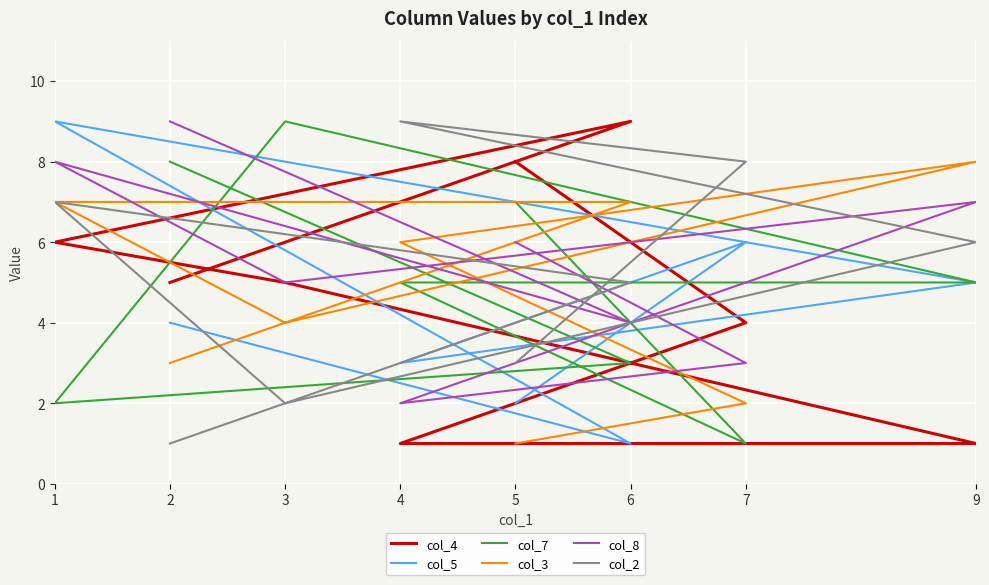

The value of col_5 at 7 is 4. True or false?

False